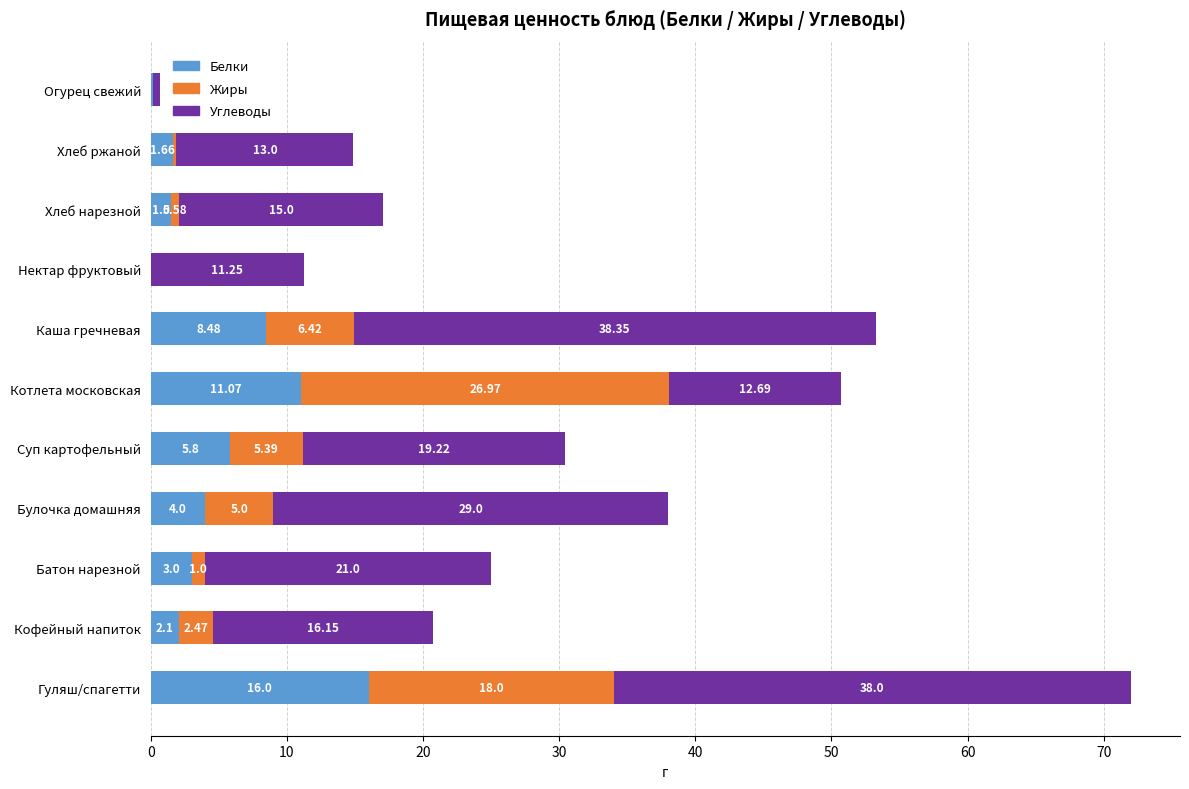

What is the total value across all series at Хлеб ржаной?

14.9